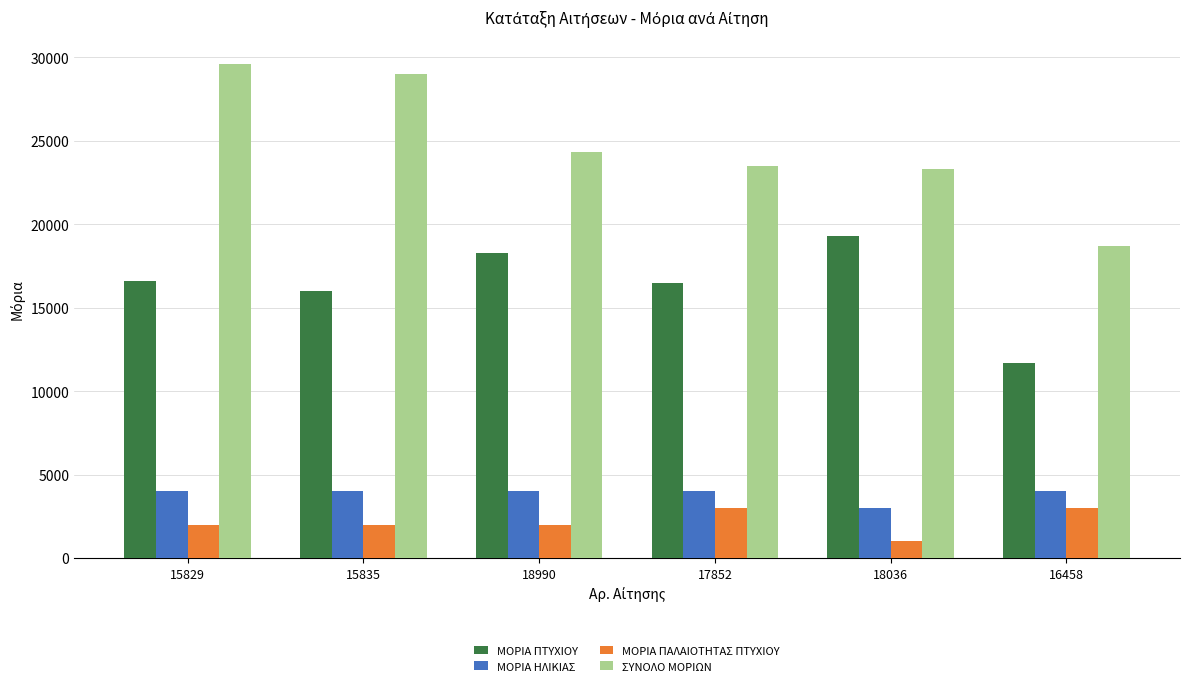

List the series in order of their peak value, highest first.

ΣΥΝΟΛΟ ΜΟΡΙΩΝ, ΜΟΡΙΑ ΠΤΥΧΙΟΥ, ΜΟΡΙΑ ΗΛΙΚΙΑΣ, ΜΟΡΙΑ ΠΑΛΑΙΟΤΗΤΑΣ ΠΤΥΧΙΟΥ